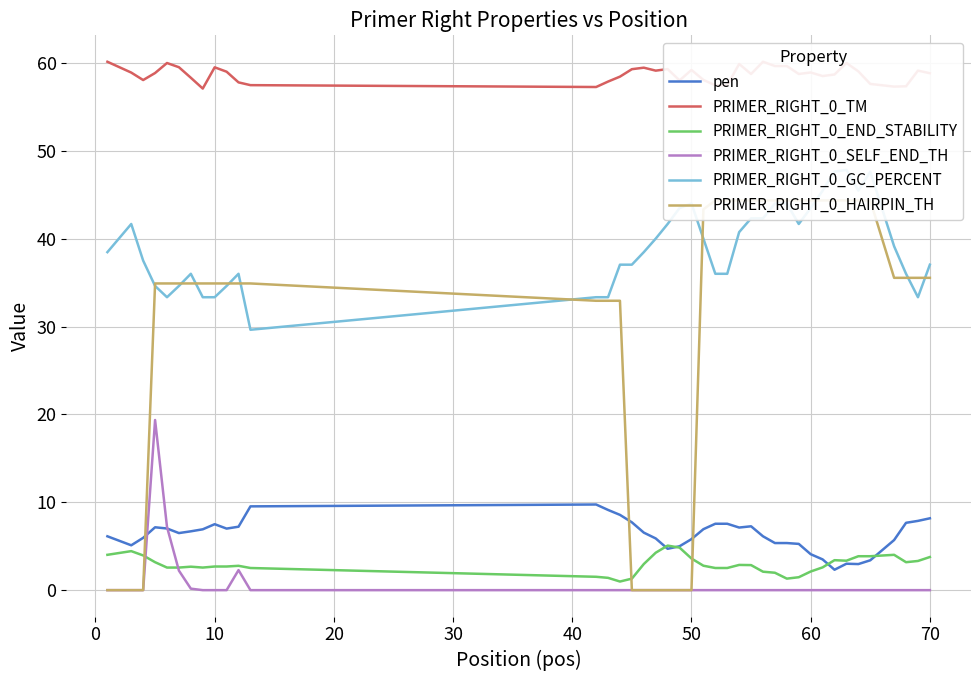

True or false: PRIMER_RIGHT_0_GC_PERCENT has more than 0 points higher than both neighbors.

True